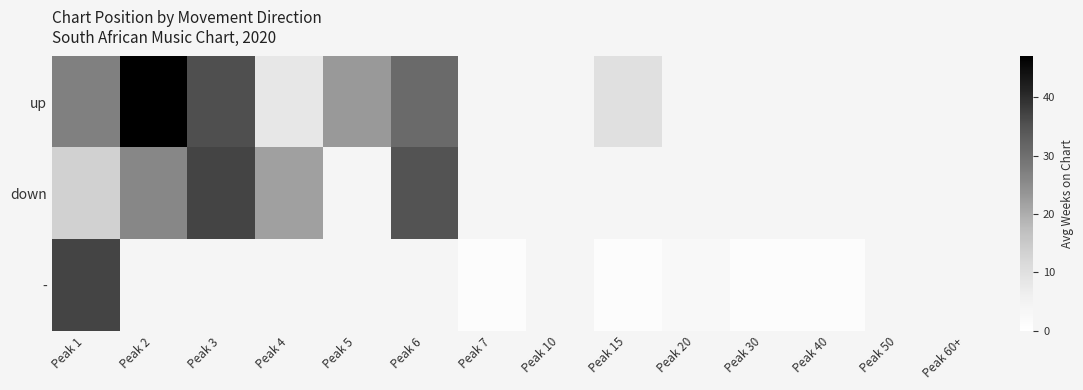

What is the minimum value for -?

1.0